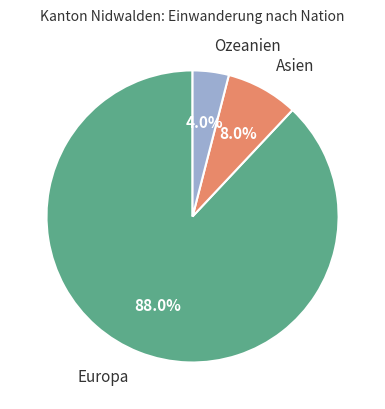

How many slices are in this pie chart?

3